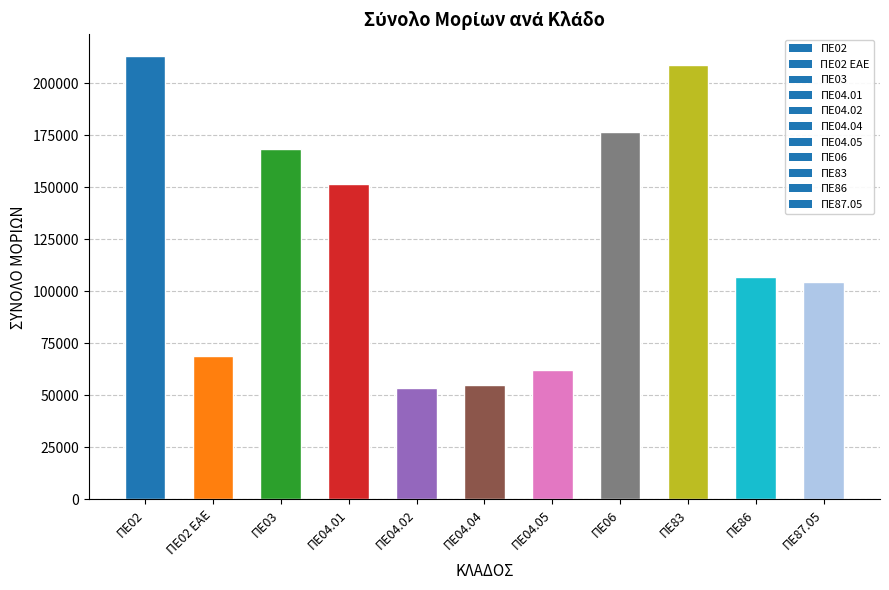

What is the greatest value displayed?

212833.3